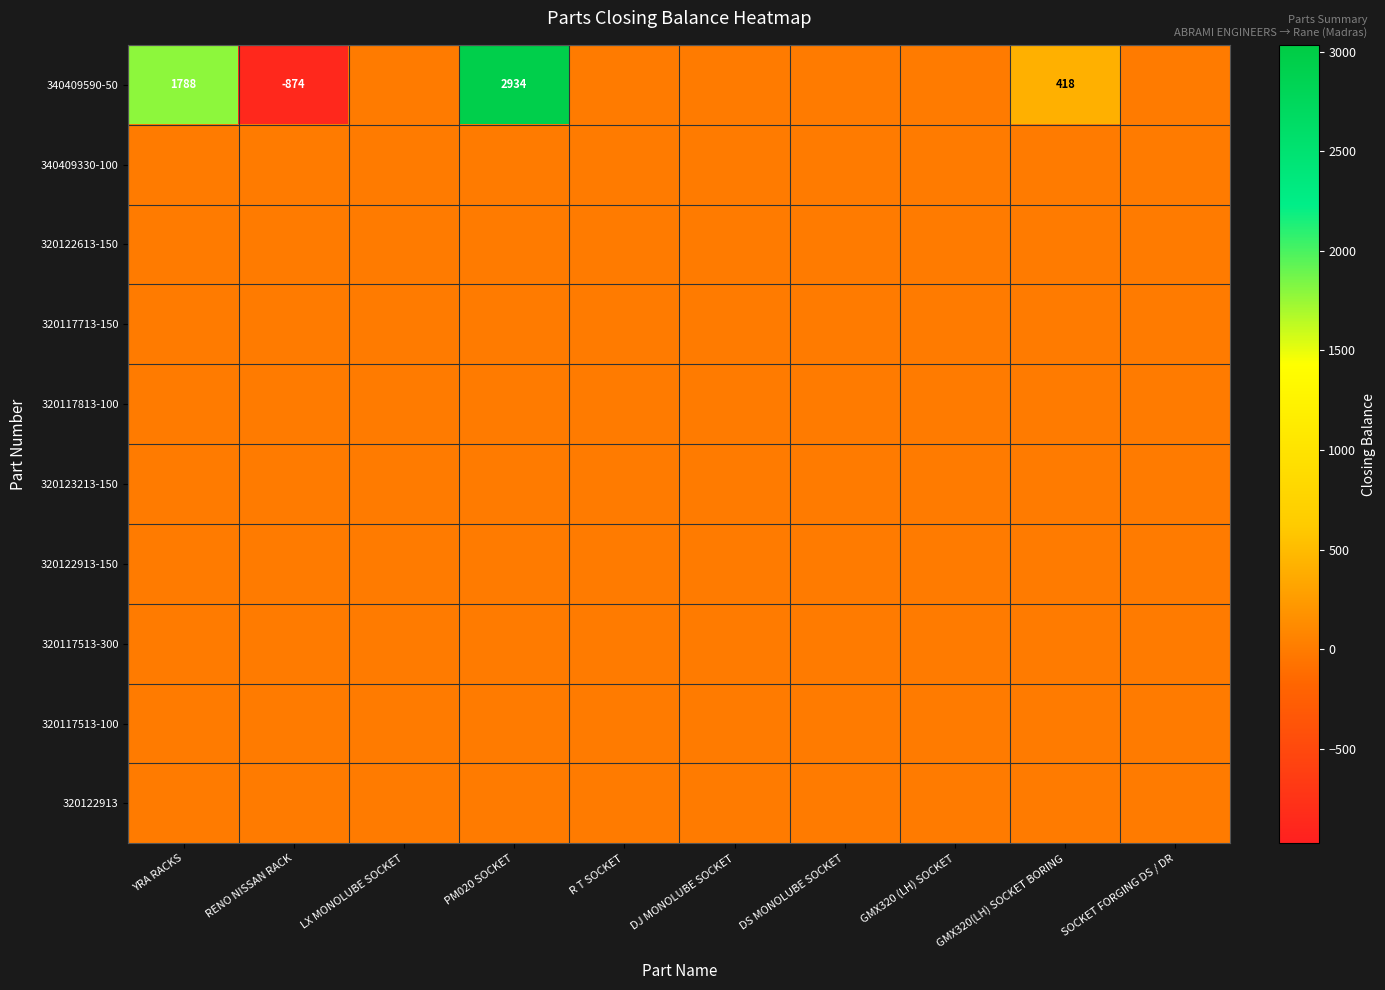

Is it true that 340409590-50 equals 418 at GMX320(LH) SOCKET BORING?

True